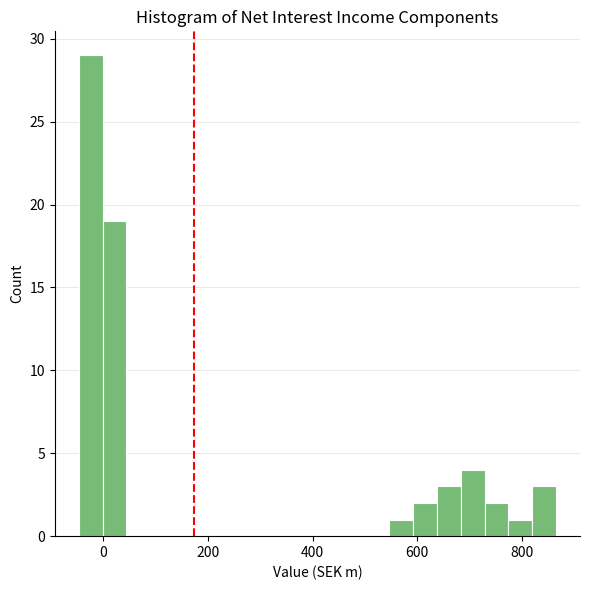

Around what value on the x-axis is the tallest bar? Give the approximate position of its centre, as read against the axis.

-20